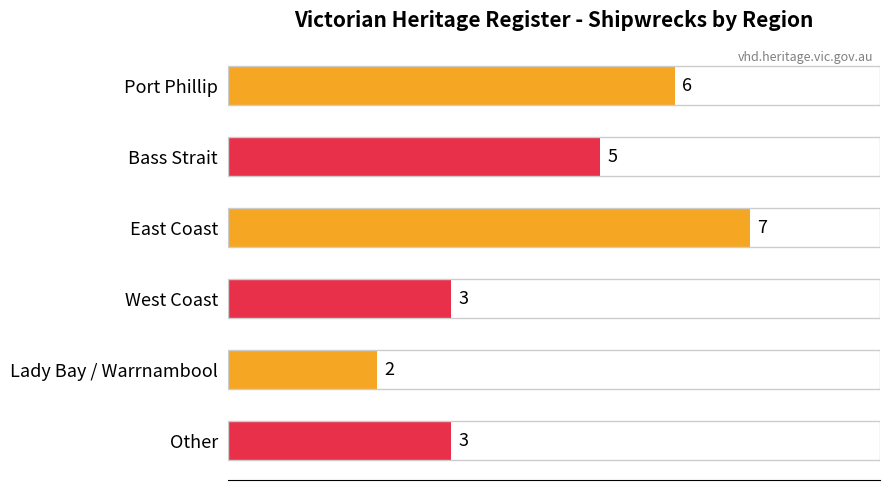

What is the difference between the maximum and minimum values?

5